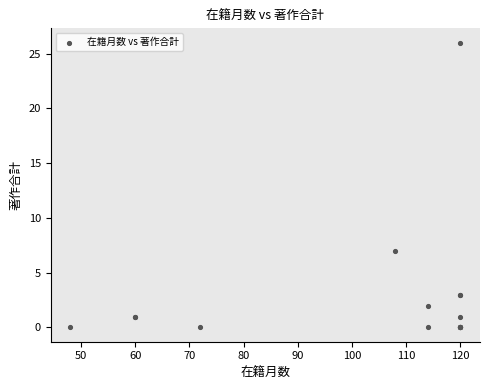

What Y value in the scatter plot is closest to 13?

7